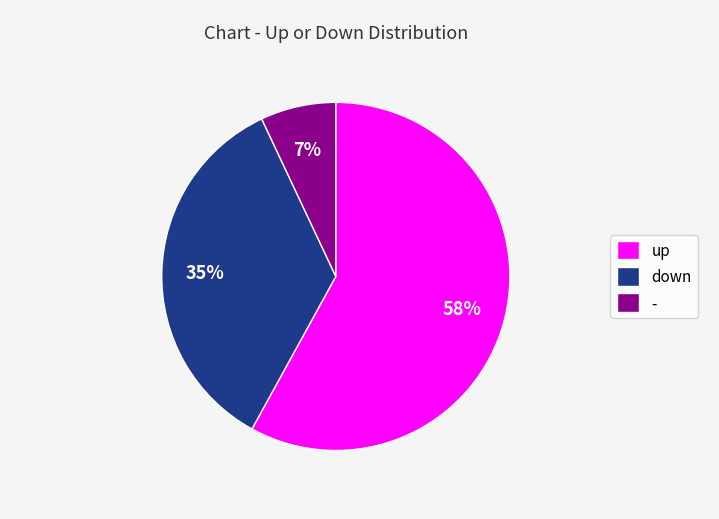

What is the ratio of the value at up to the value at -?

8.3